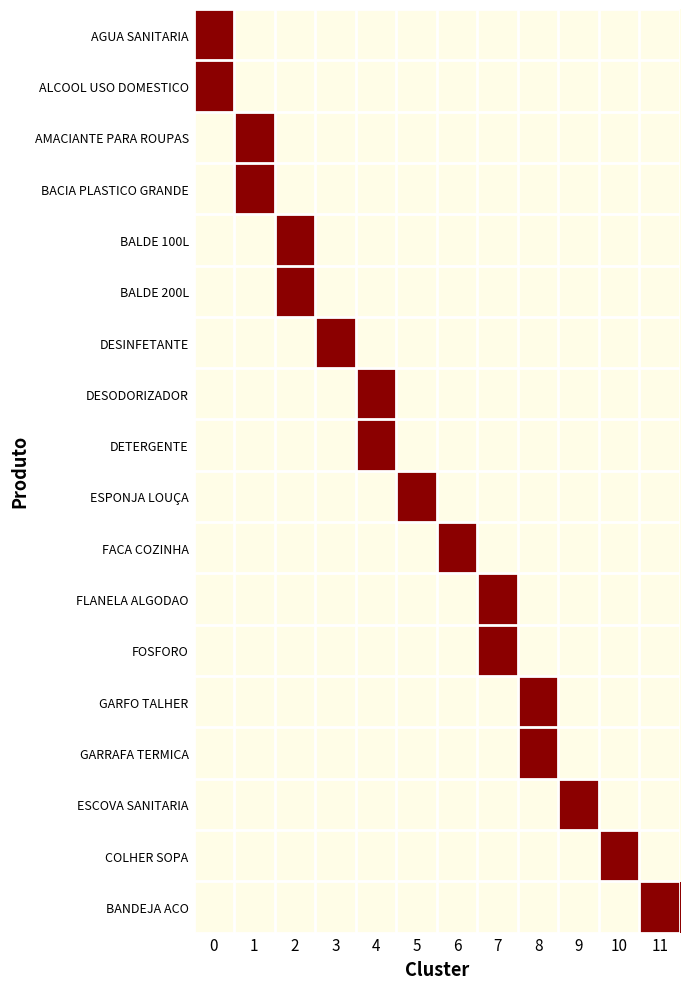

Reading right to left, list all the values displayed in this chart.

AGUA SANITARIA: 11=0	10=0	9=0	8=0	7=0	6=0	5=0	4=0	3=0	2=0	1=0	0=1
ALCOOL USO DOMESTICO: 11=0	10=0	9=0	8=0	7=0	6=0	5=0	4=0	3=0	2=0	1=0	0=1
AMACIANTE PARA ROUPAS: 11=0	10=0	9=0	8=0	7=0	6=0	5=0	4=0	3=0	2=0	1=1	0=0
BACIA PLASTICO GRANDE: 11=0	10=0	9=0	8=0	7=0	6=0	5=0	4=0	3=0	2=0	1=1	0=0
BALDE 100L: 11=0	10=0	9=0	8=0	7=0	6=0	5=0	4=0	3=0	2=1	1=0	0=0
BALDE 200L: 11=0	10=0	9=0	8=0	7=0	6=0	5=0	4=0	3=0	2=1	1=0	0=0
DESINFETANTE: 11=0	10=0	9=0	8=0	7=0	6=0	5=0	4=0	3=1	2=0	1=0	0=0
DESODORIZADOR: 11=0	10=0	9=0	8=0	7=0	6=0	5=0	4=1	3=0	2=0	1=0	0=0
DETERGENTE: 11=0	10=0	9=0	8=0	7=0	6=0	5=0	4=1	3=0	2=0	1=0	0=0
ESPONJA LOUÇA: 11=0	10=0	9=0	8=0	7=0	6=0	5=1	4=0	3=0	2=0	1=0	0=0
FACA COZINHA: 11=0	10=0	9=0	8=0	7=0	6=1	5=0	4=0	3=0	2=0	1=0	0=0
FLANELA ALGODAO: 11=0	10=0	9=0	8=0	7=1	6=0	5=0	4=0	3=0	2=0	1=0	0=0
FOSFORO: 11=0	10=0	9=0	8=0	7=1	6=0	5=0	4=0	3=0	2=0	1=0	0=0
GARFO TALHER: 11=0	10=0	9=0	8=1	7=0	6=0	5=0	4=0	3=0	2=0	1=0	0=0
GARRAFA TERMICA: 11=0	10=0	9=0	8=1	7=0	6=0	5=0	4=0	3=0	2=0	1=0	0=0
ESCOVA SANITARIA: 11=0	10=0	9=1	8=0	7=0	6=0	5=0	4=0	3=0	2=0	1=0	0=0
COLHER SOPA: 11=0	10=1	9=0	8=0	7=0	6=0	5=0	4=0	3=0	2=0	1=0	0=0
BANDEJA ACO: 11=1	10=0	9=0	8=0	7=0	6=0	5=0	4=0	3=0	2=0	1=0	0=0